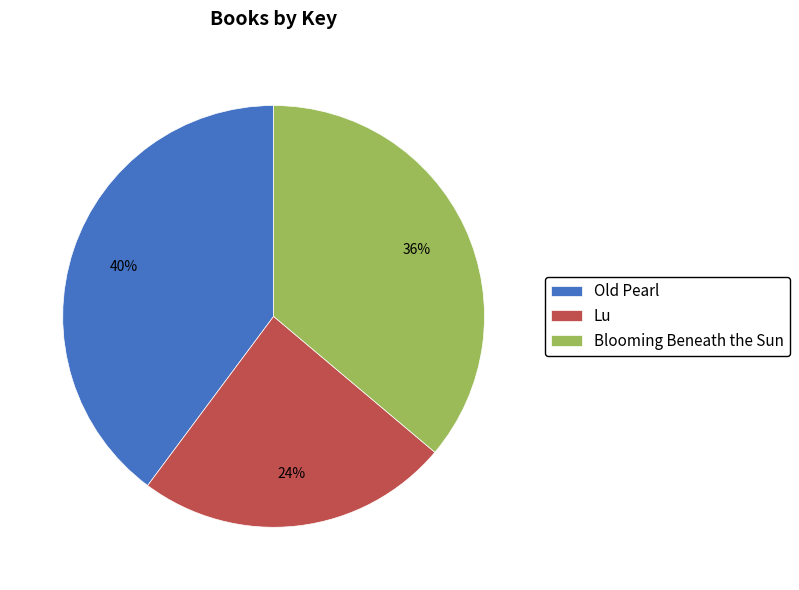

To the nearest percent, what percentage of the pie is Blooming Beneath the Sun?

36%